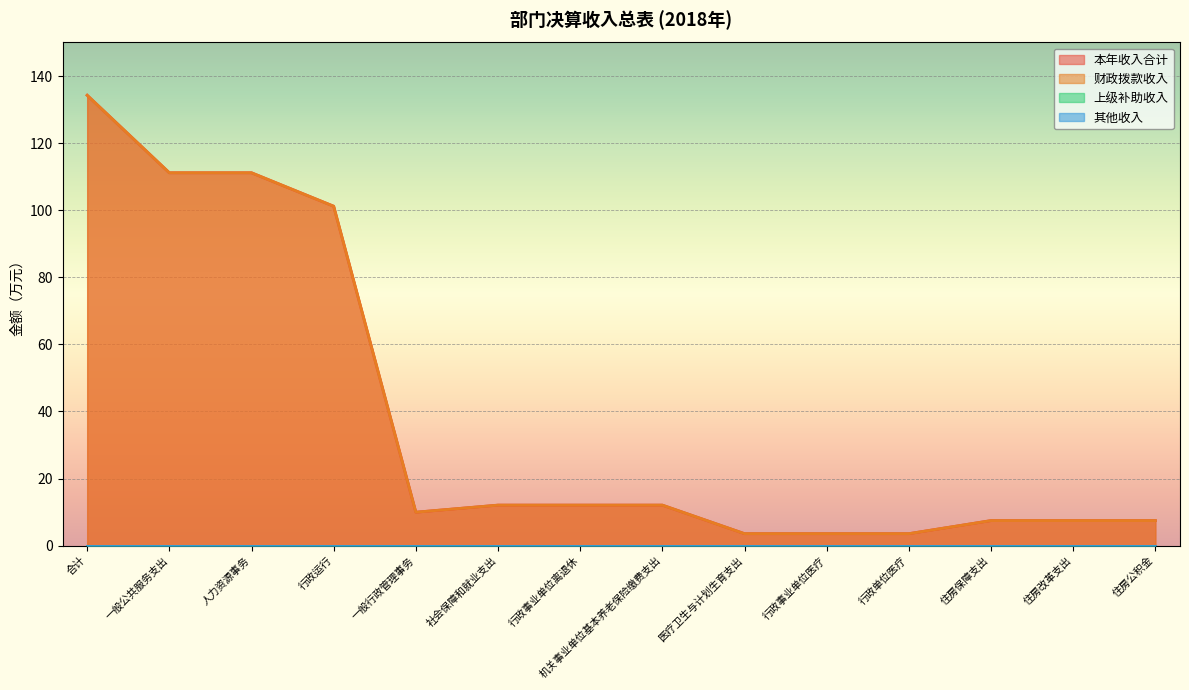

Which label corresponds to the largest value in the chart?

合计